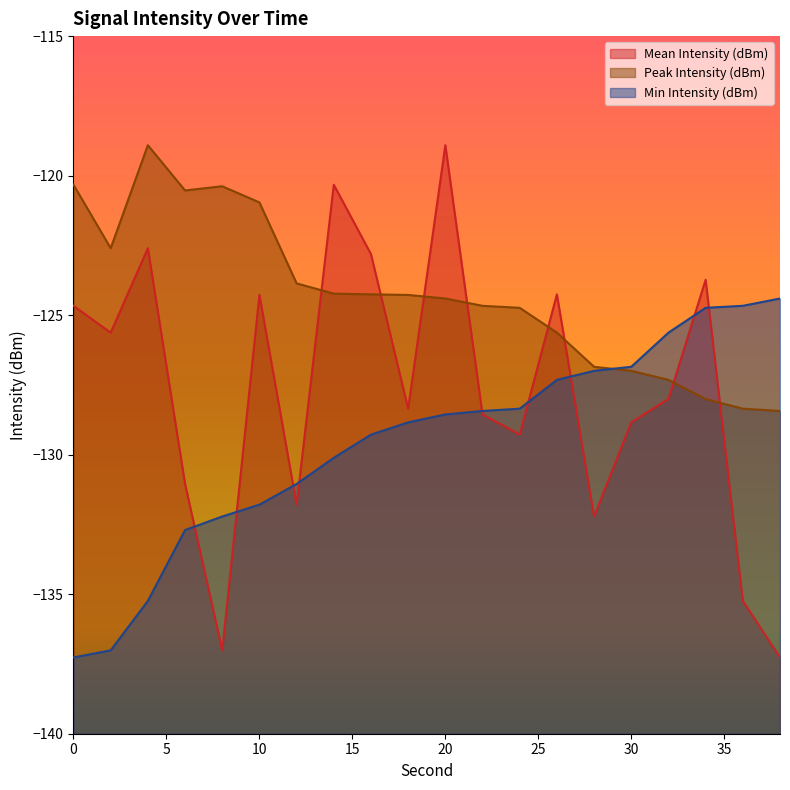

What are all the series names shown in the legend?

Mean Intensity (dBm), Peak Intensity (dBm), Min Intensity (dBm)